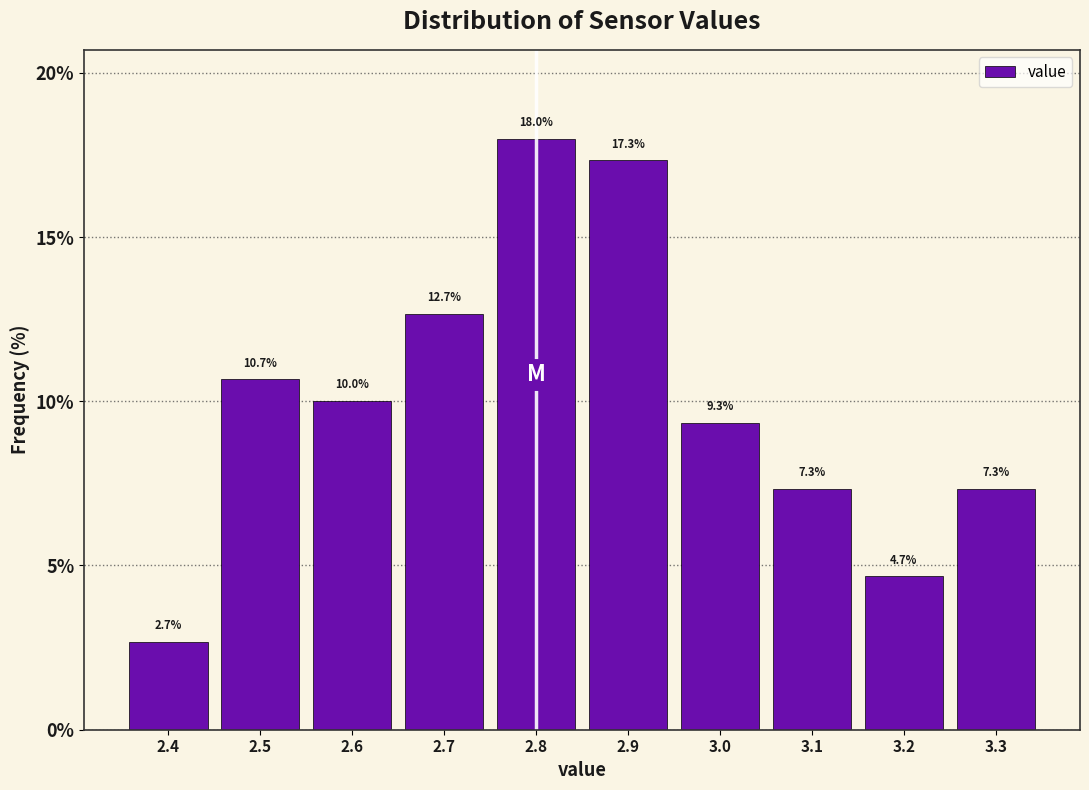

Which range on the x-axis has the tallest bar?

2.75 to 2.85